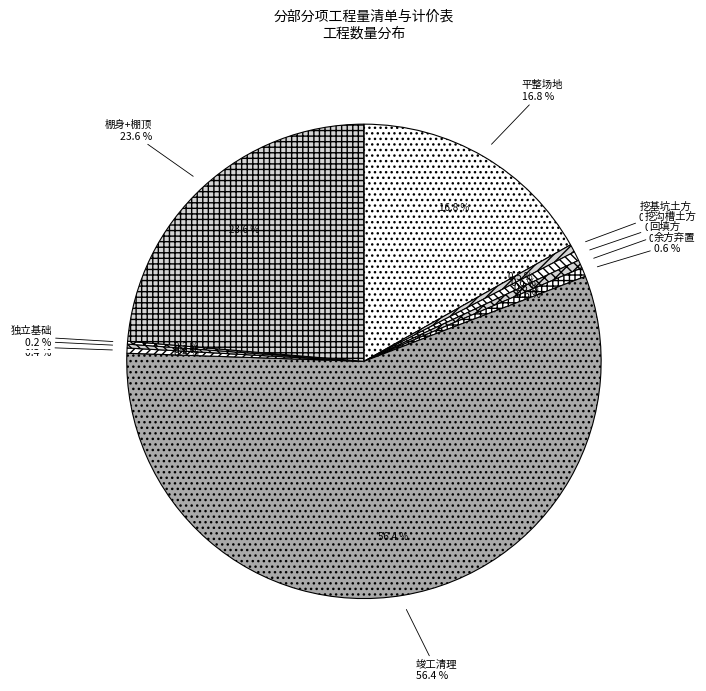

To the nearest percent, what is the difference between the 平整场地 and 独立基础 slice percentages?

17%